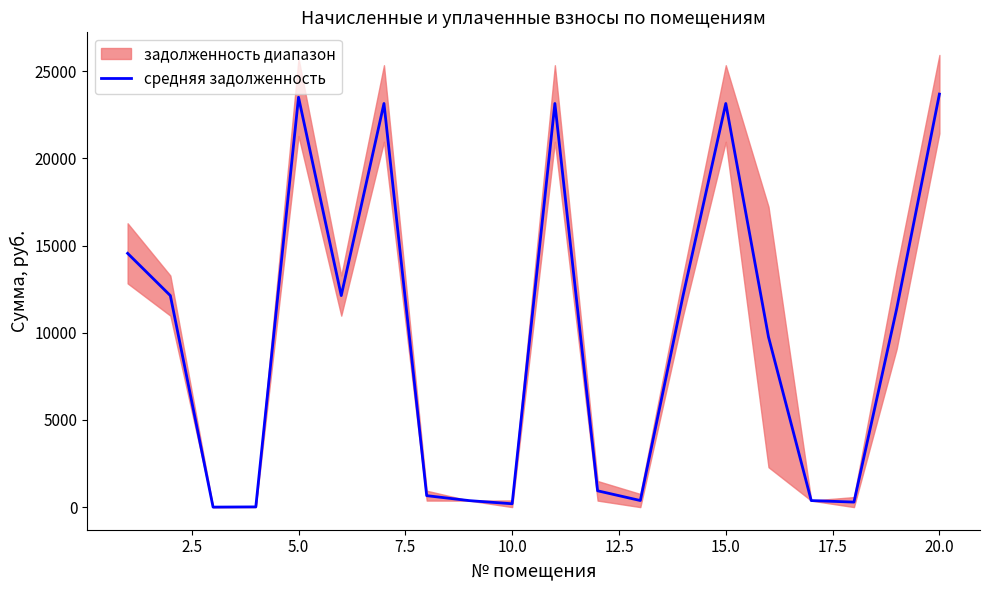

What is the highest value of the средняя задолженность series?

23684.8